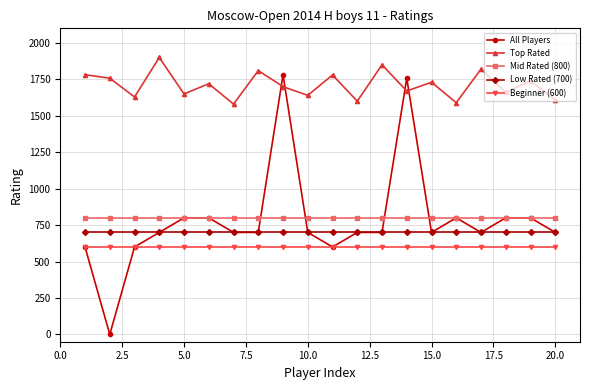

True or false: Low Rated (700) and Top Rated cross at least once.

False